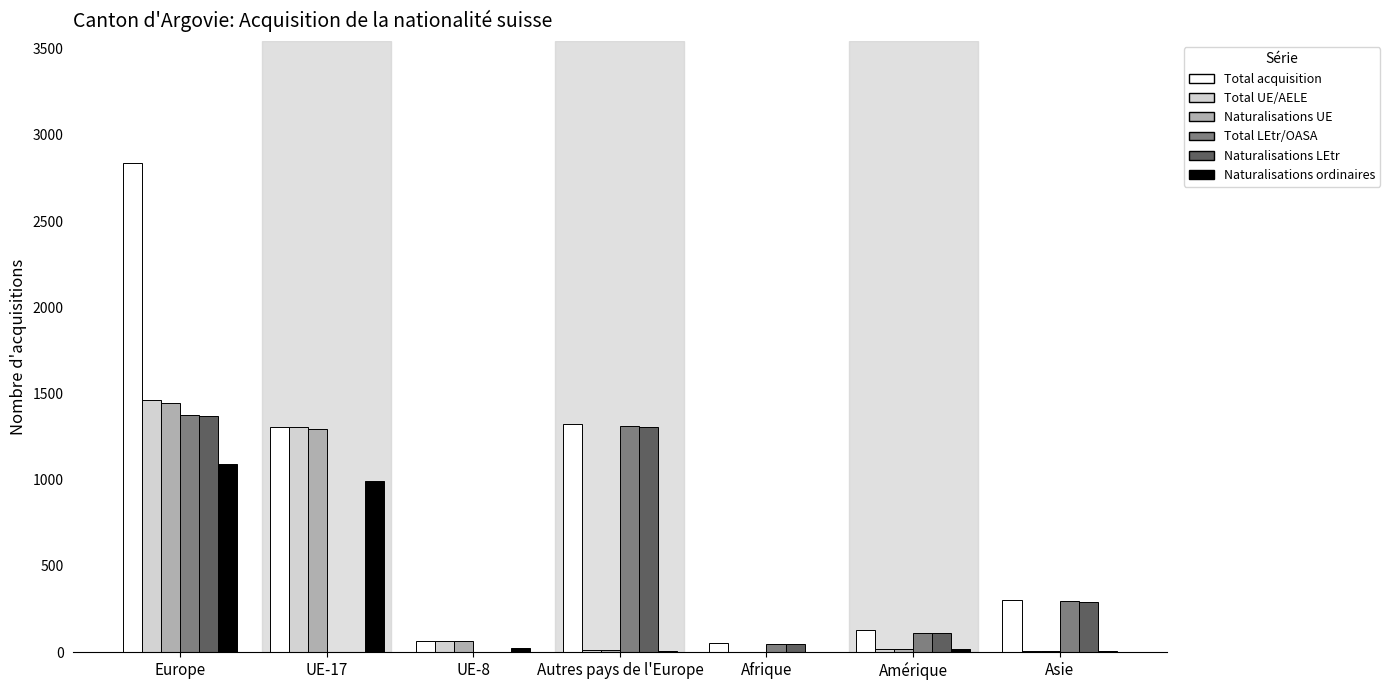

How many distinct data groups are displayed?

6